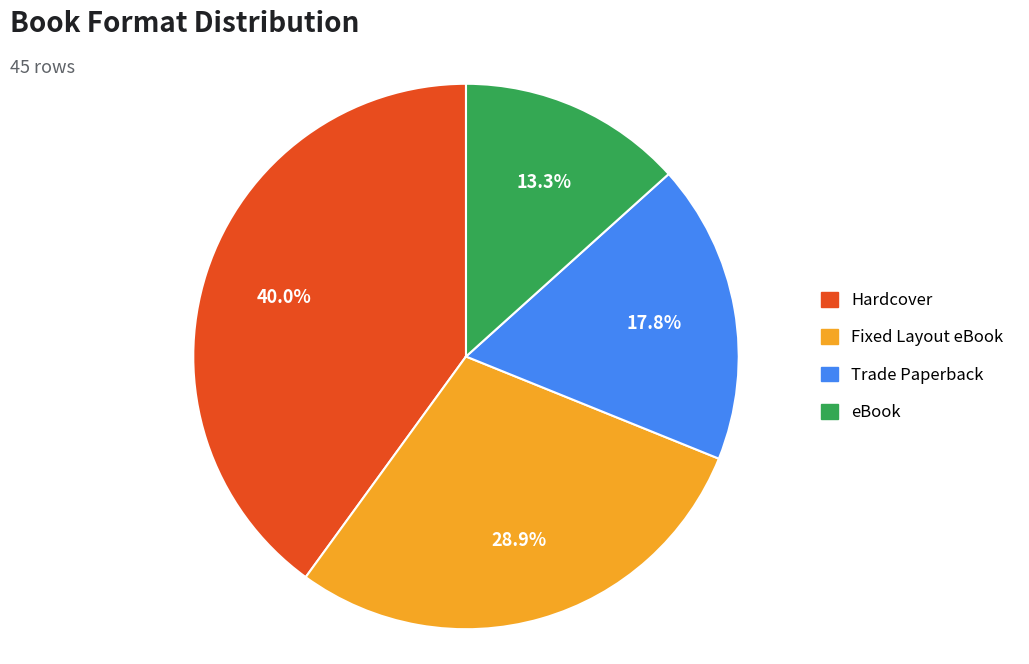

What percentage is the eBook slice, to the nearest percent?

13%